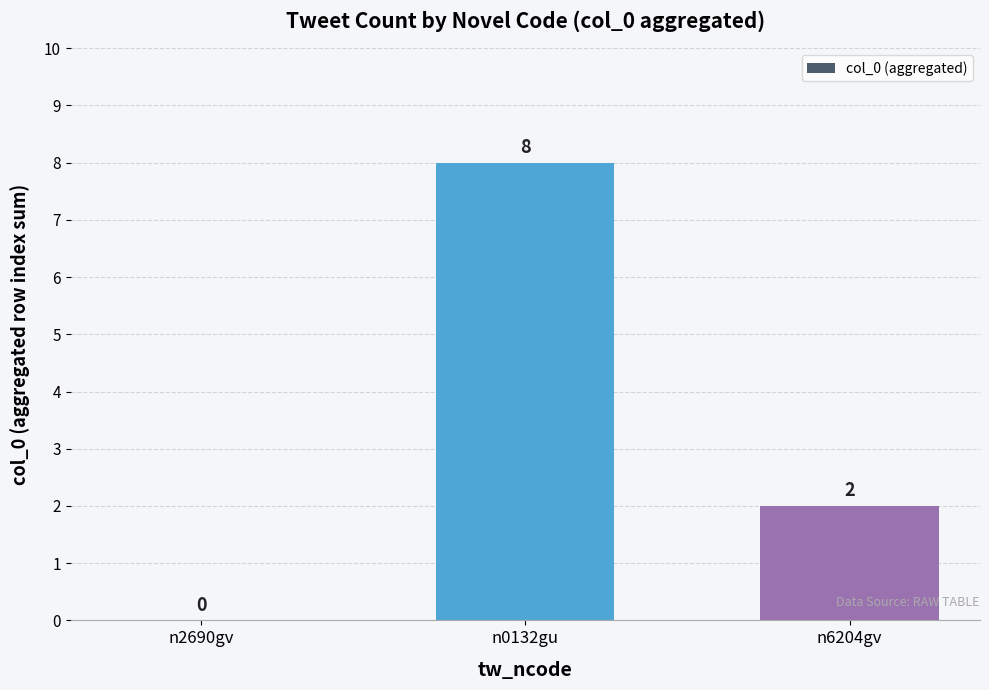

True or false: the data shows 2 at n6204gv.

True